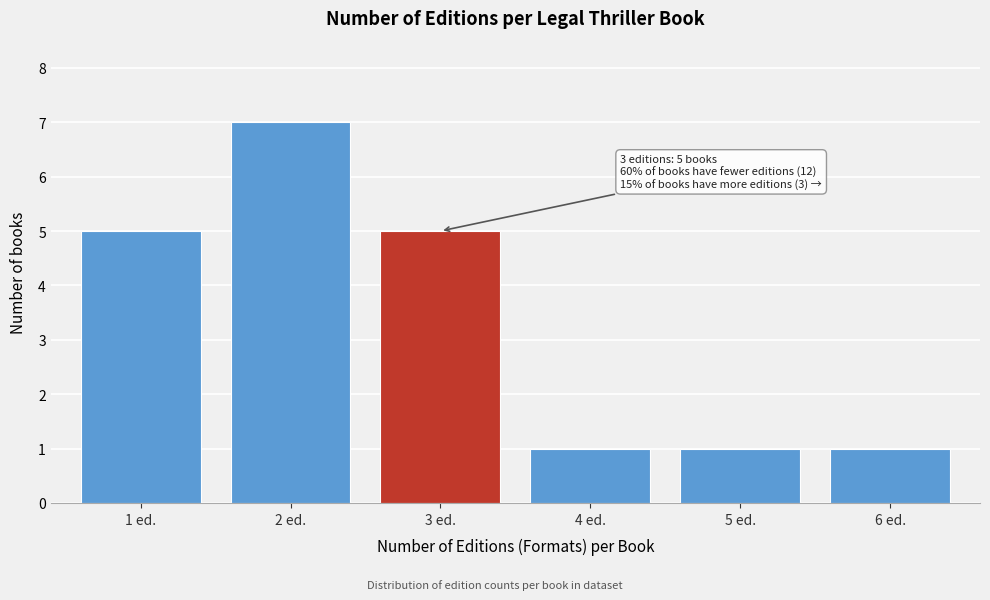

Reading left to right, list all the values displayed in this chart.

5	7	5	1	1	1